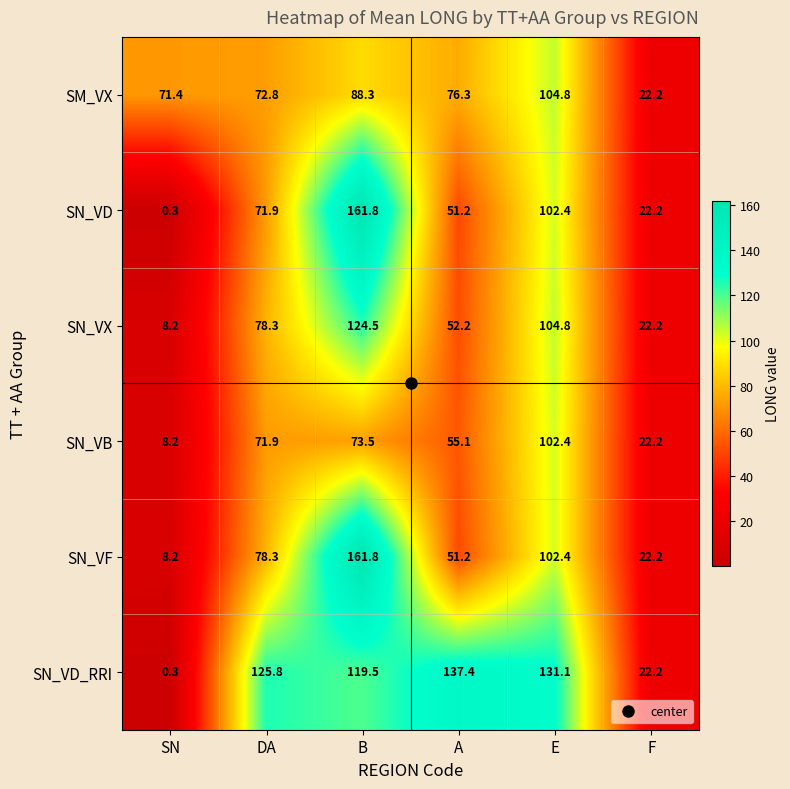

How many distinct data groups are displayed?

6